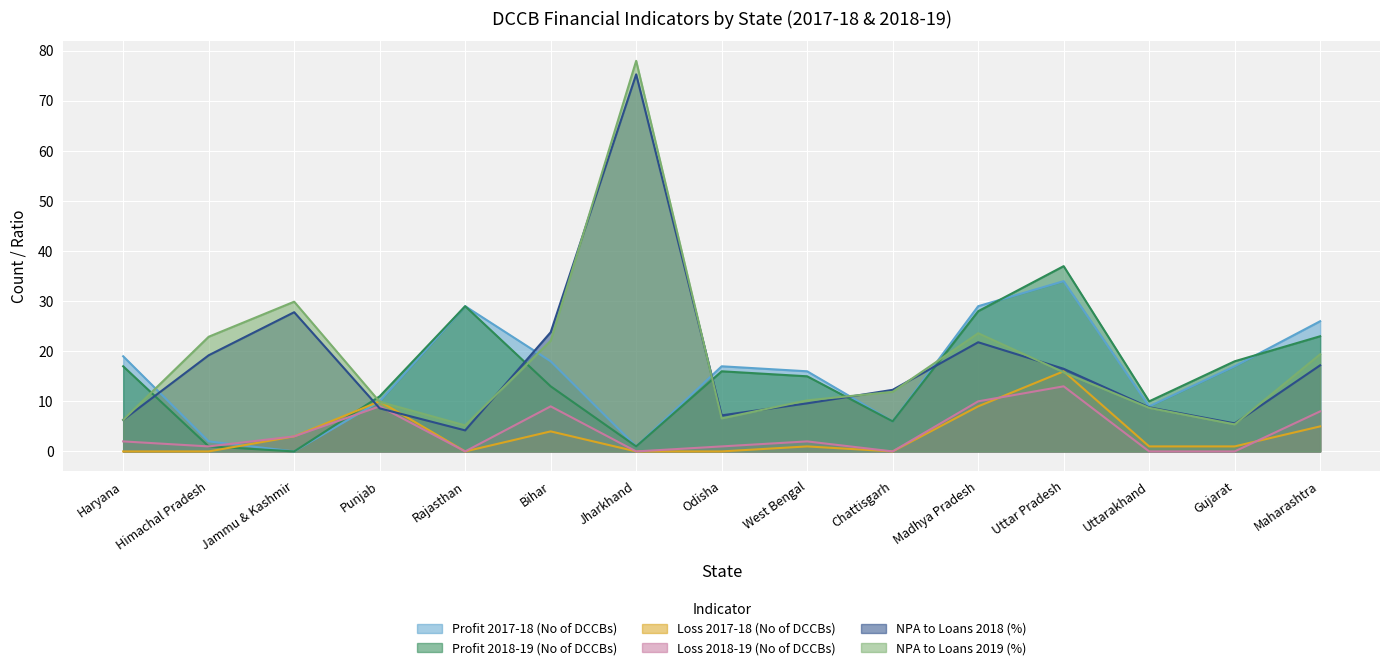

How many distinct data groups are displayed?

6